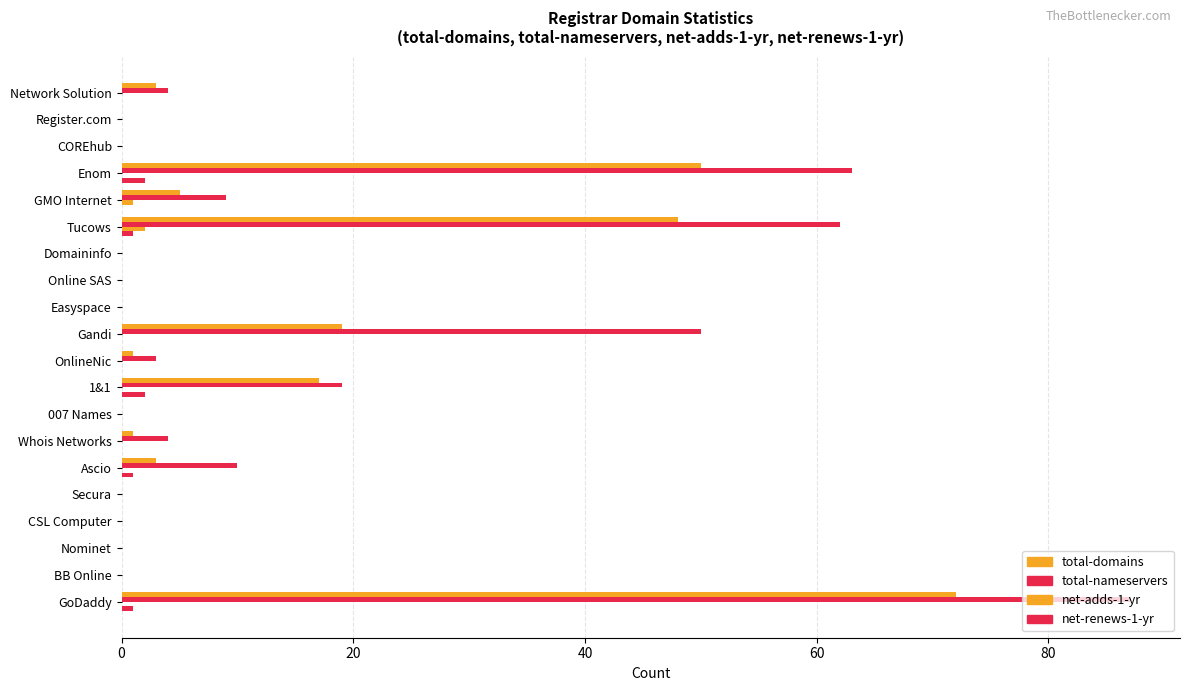

Rank the series by their maximum value, from lowest to highest.

net-adds-1-yr, net-renews-1-yr, total-domains, total-nameservers